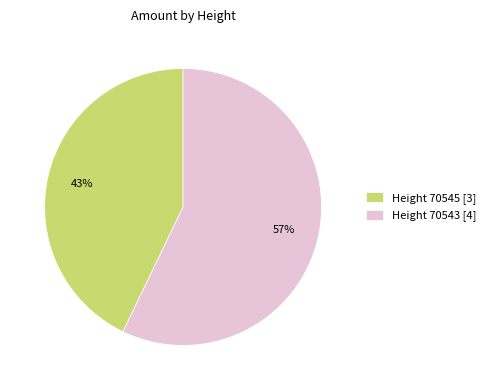

What is the smallest slice in the pie chart?

Height 70545 [3]